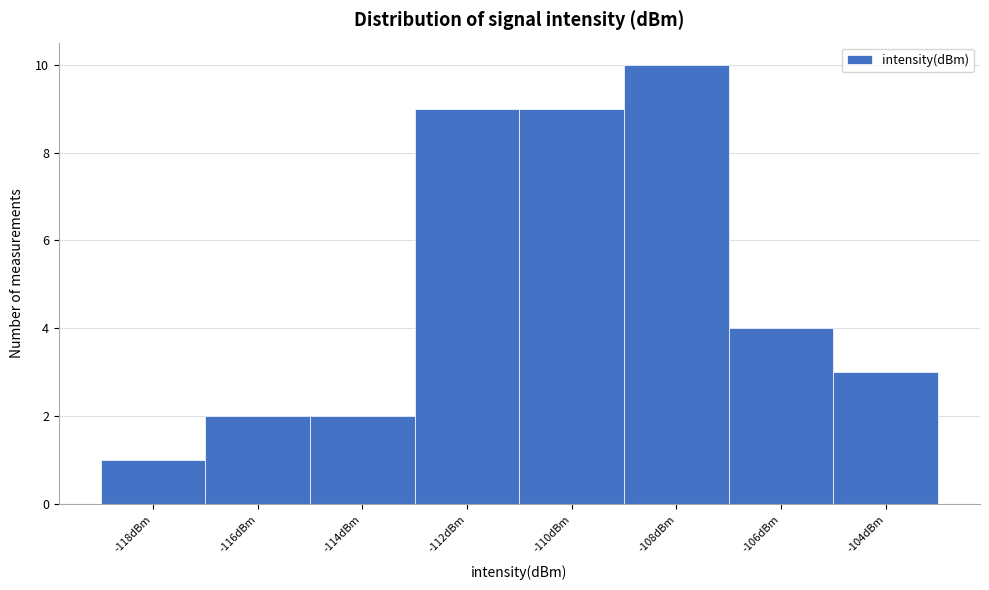

Reading right to left, extract all data points from this chart.

-104dBm=3	-106dBm=4	-108dBm=10	-110dBm=9	-112dBm=9	-114dBm=2	-116dBm=2	-118dBm=1